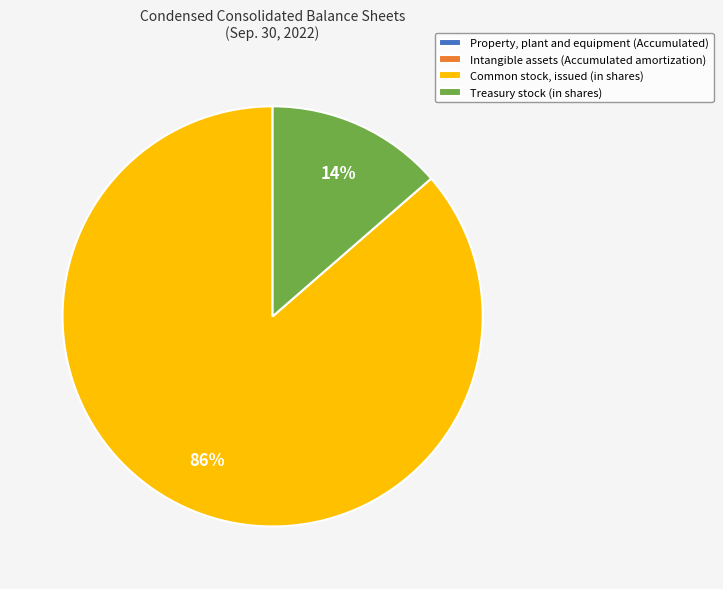

True or false: Common stock, issued (in shares) accounts for 77% of the total.

False